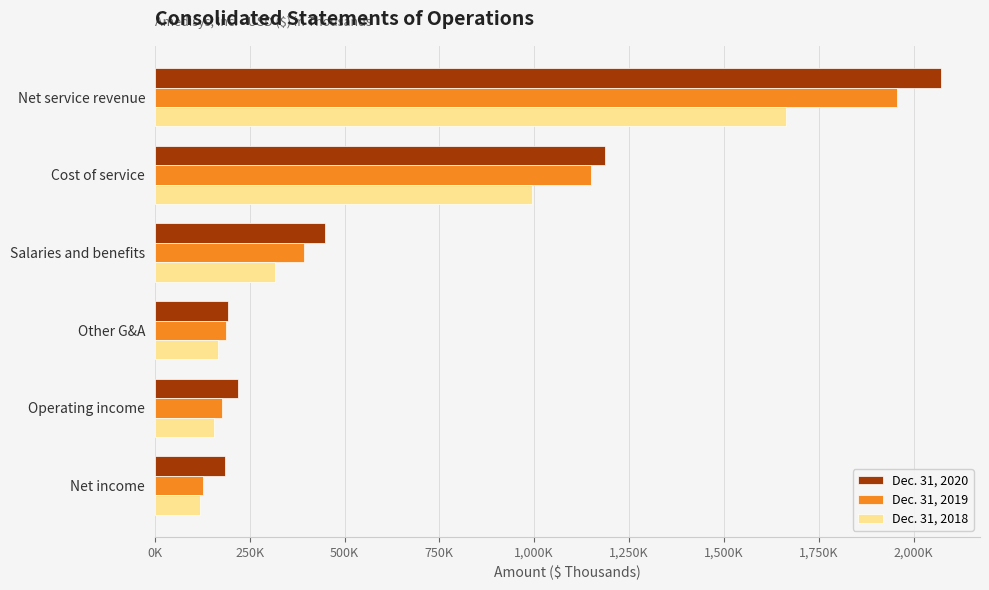

What is the smallest value displayed?

120129